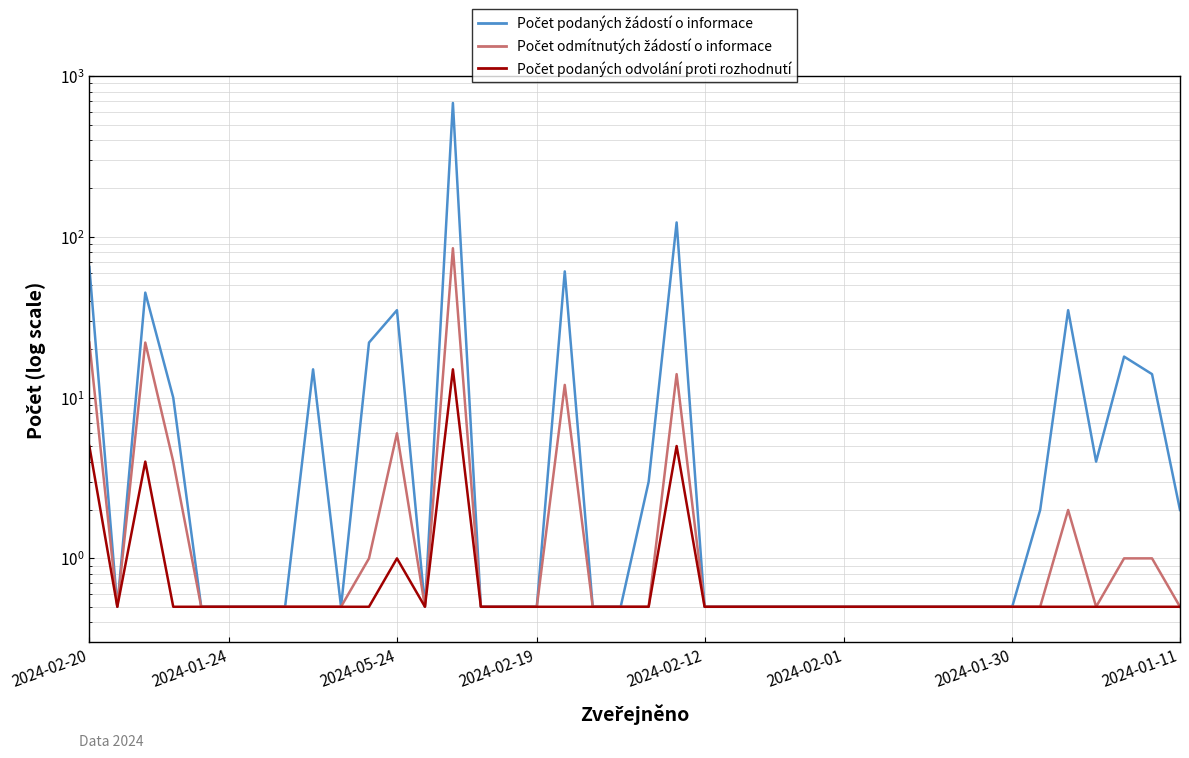

What is the value of the Počet podaných žádostí o informace point at the 17th from the left?

0.5